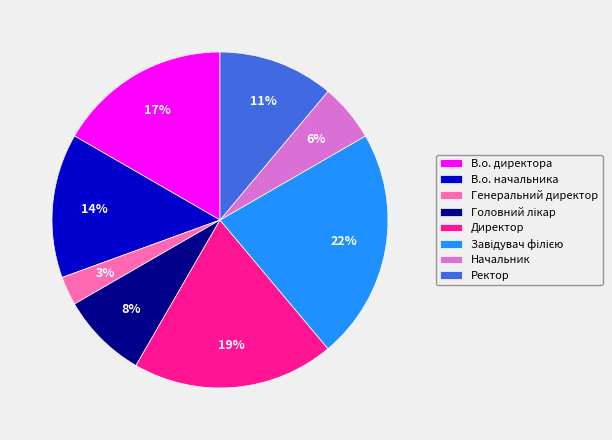

Which has a higher value, Генеральний директор or Директор?

Директор